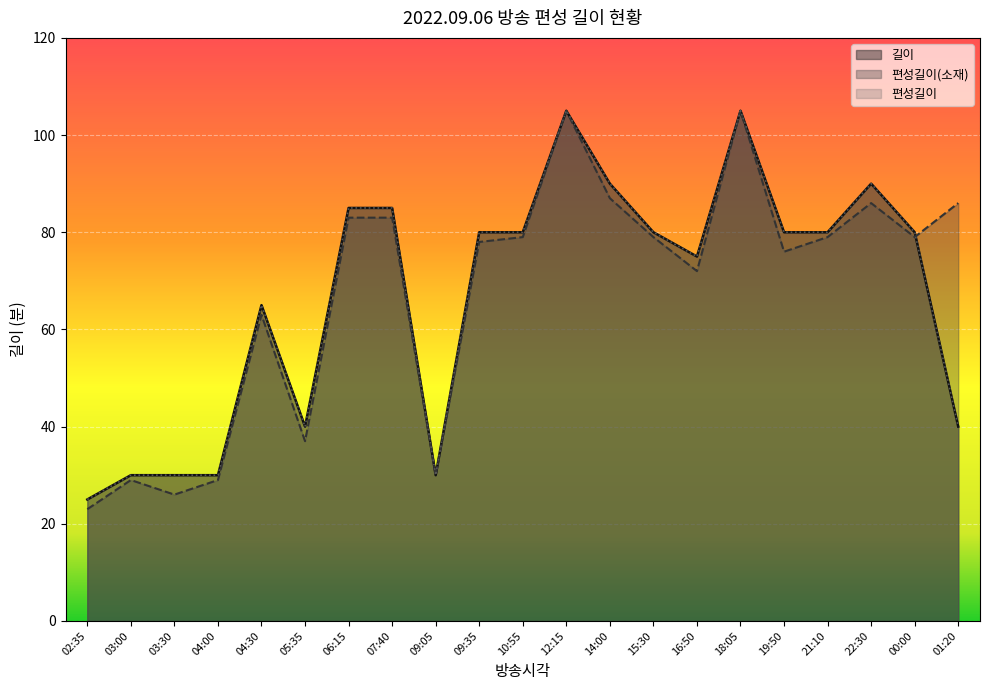

What is the label of the 19th point from the right?

03:30